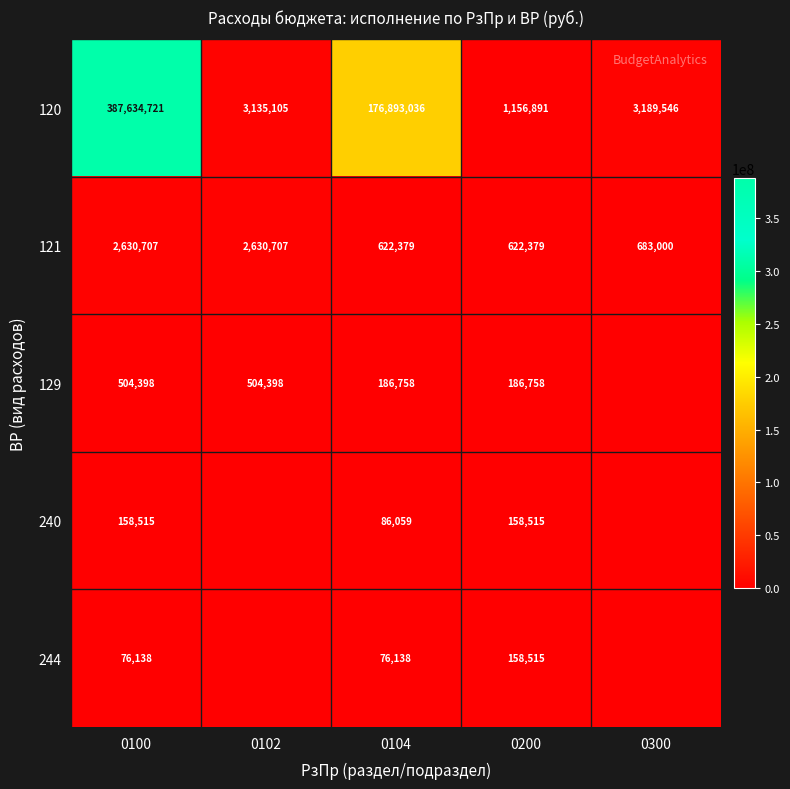

The 240 series shows 42587.7 at 0100. True or false?

False